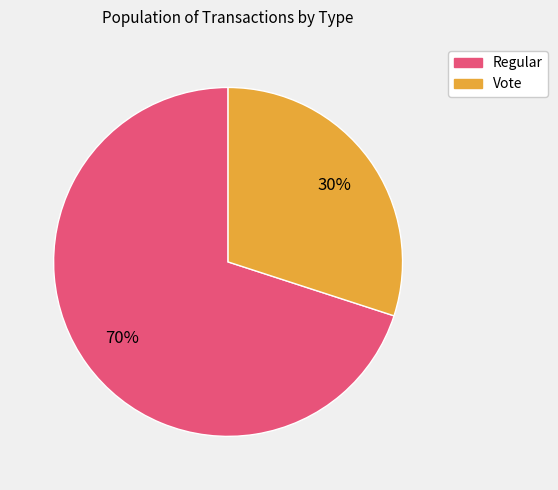

Is there a majority slice in this chart?

Yes